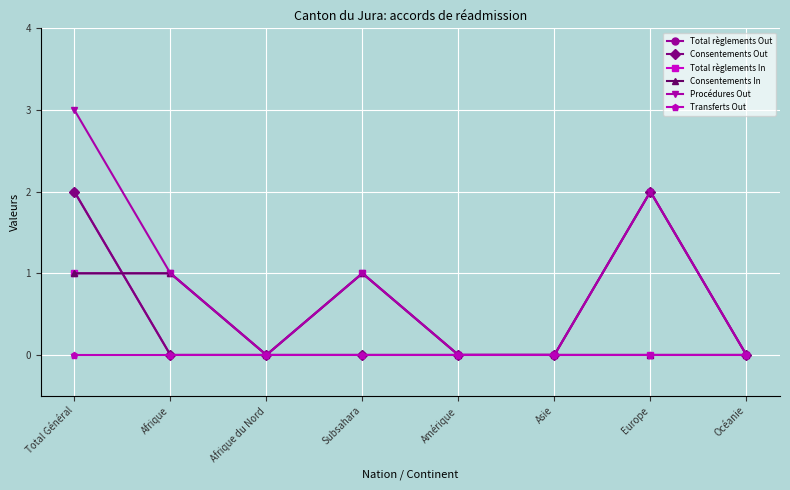

Is this an area chart (filled region under the line)?

No